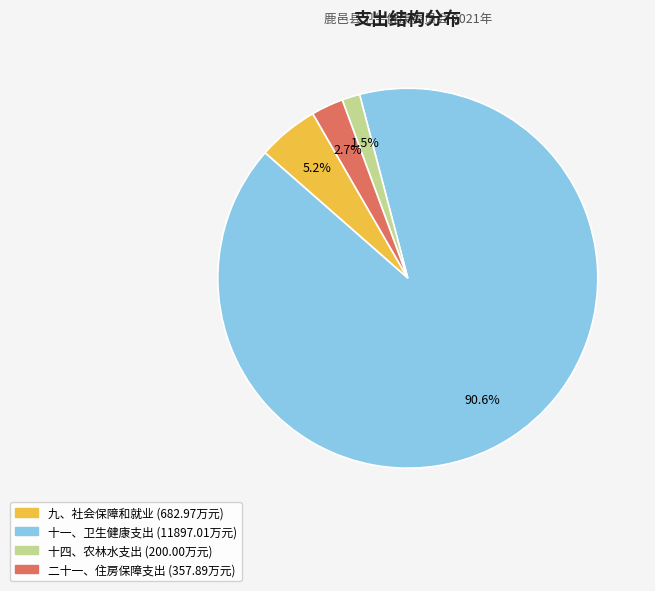

What is the ratio of the value at 二十一、住房保障支出 to the value at 九、社会保障和就业?

0.5